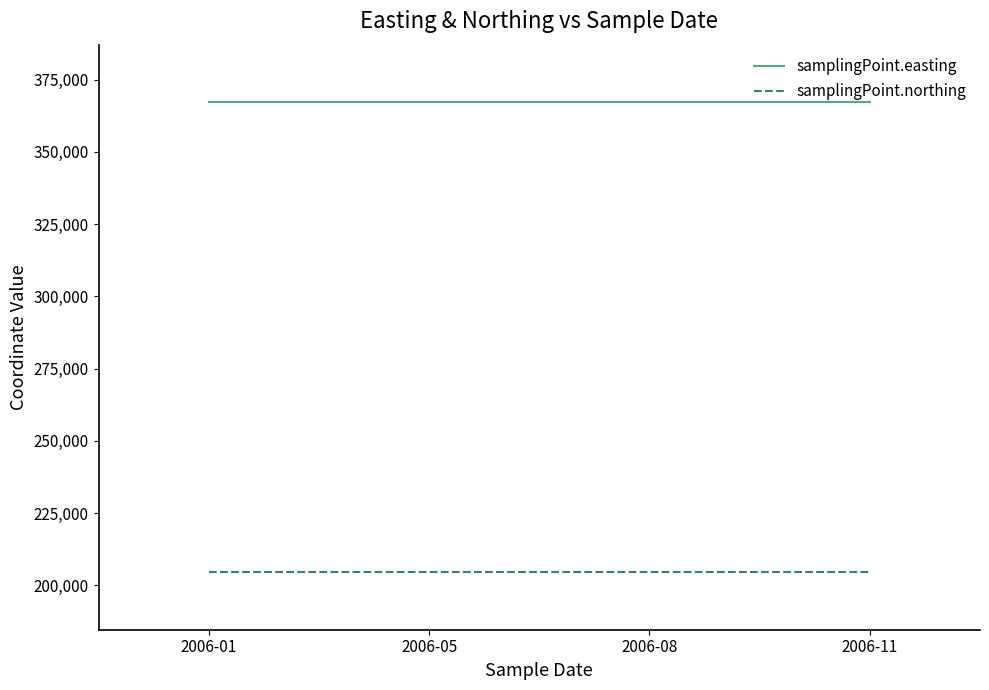

Read the samplingPoint.northing value at 2006-01.

204580